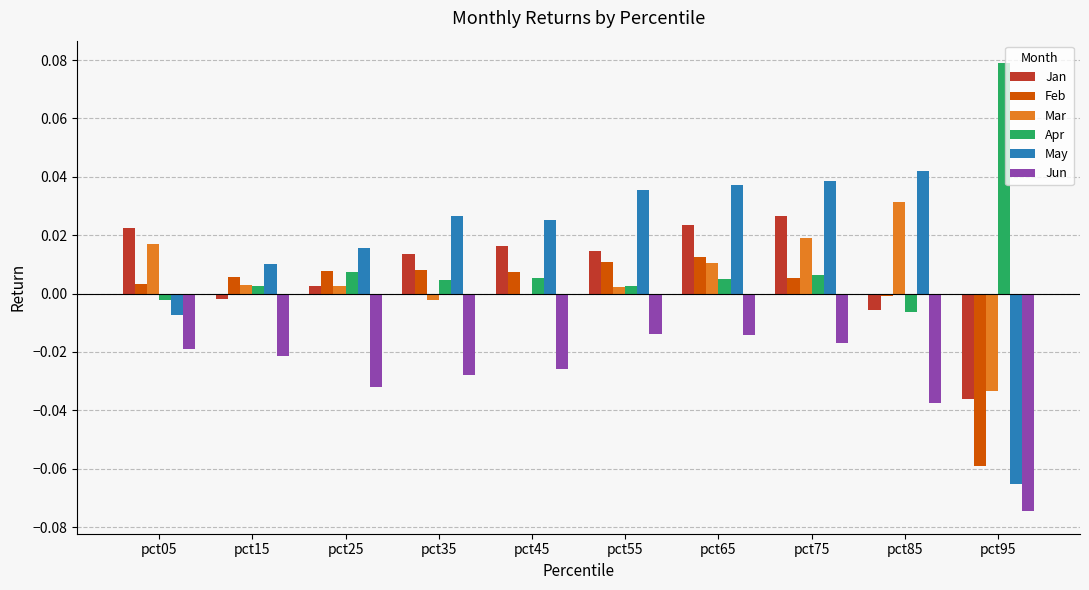

How many distinct data groups are displayed?

6